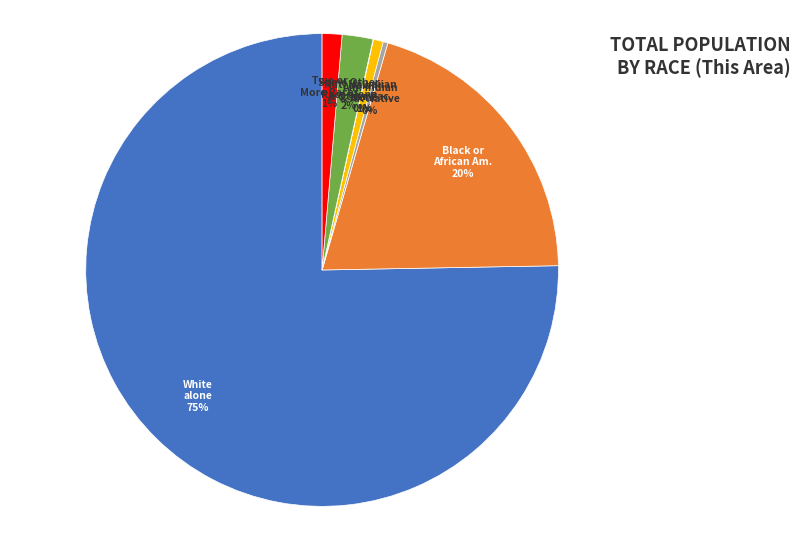

To the nearest percent, what is the average slice percentage?

14%